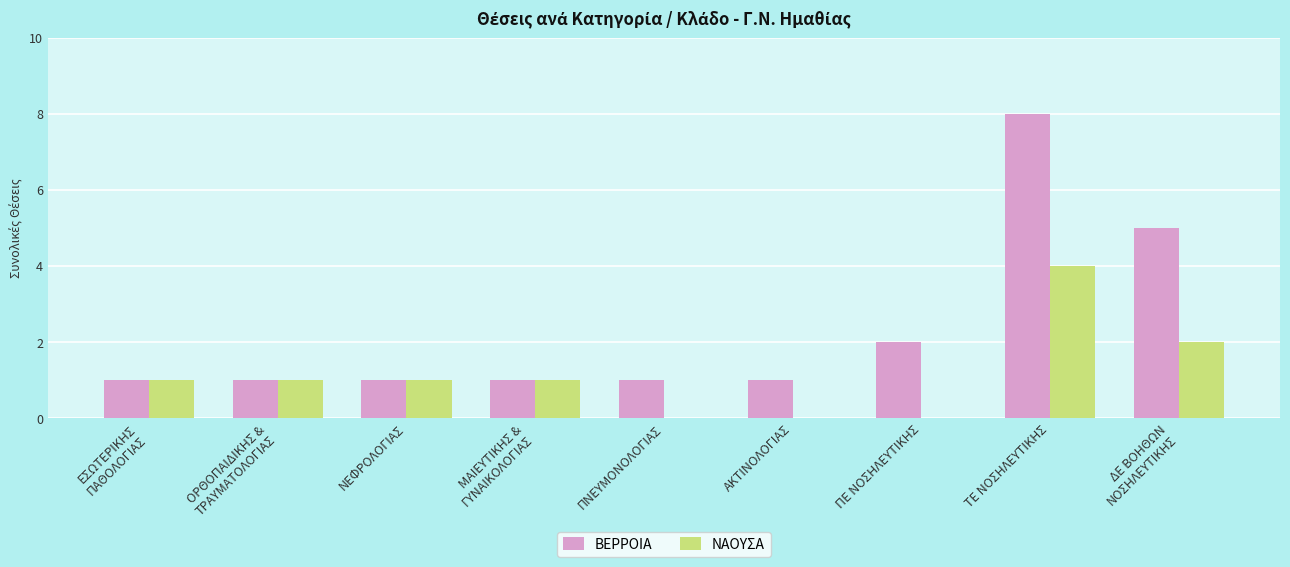

What is the maximum value shown in the chart?

8